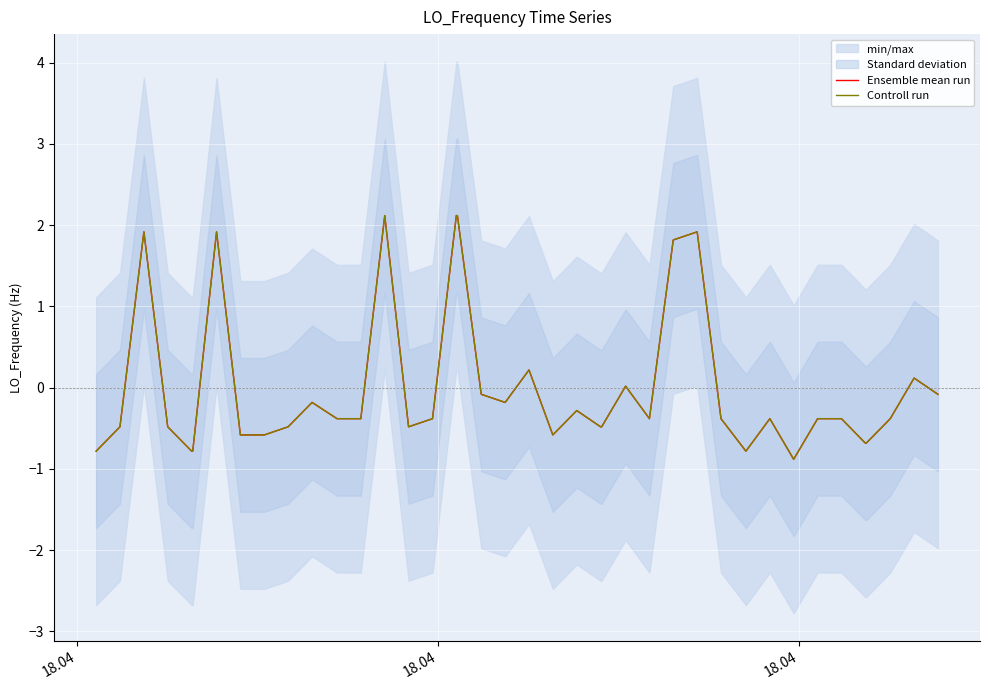

What is the difference between the maximum and minimum values in the Controll run series?

3.0